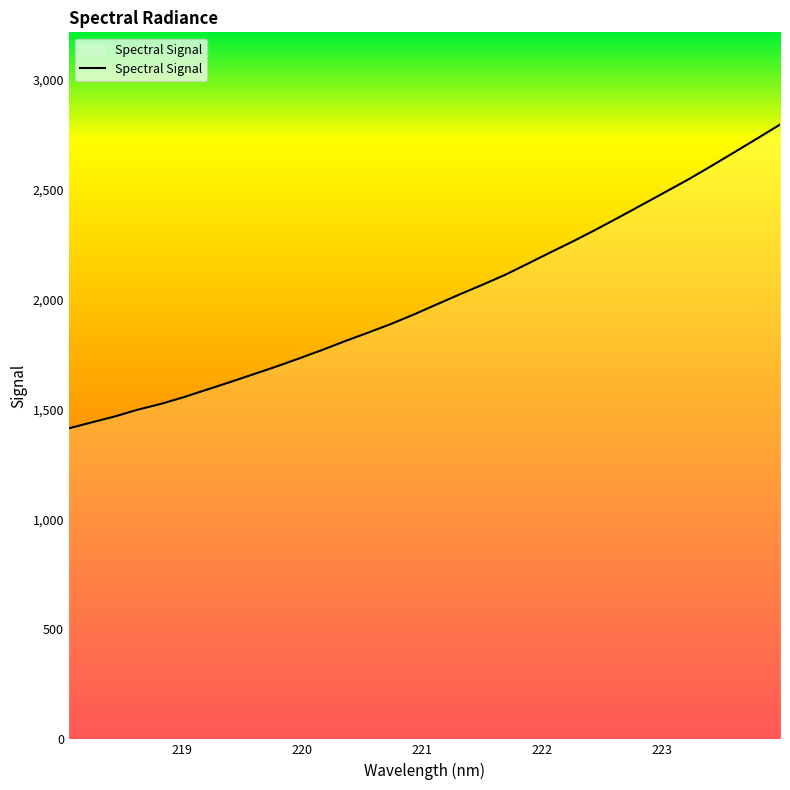

What is the difference between the maximum and minimum values?

1382.1